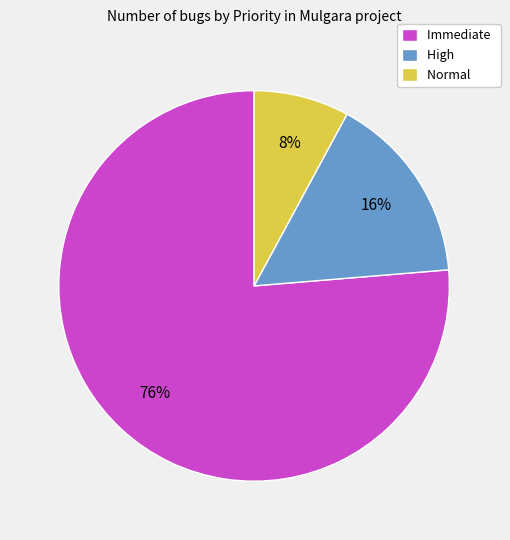

To the nearest percent, what is the combined percentage of High and Normal?

24%